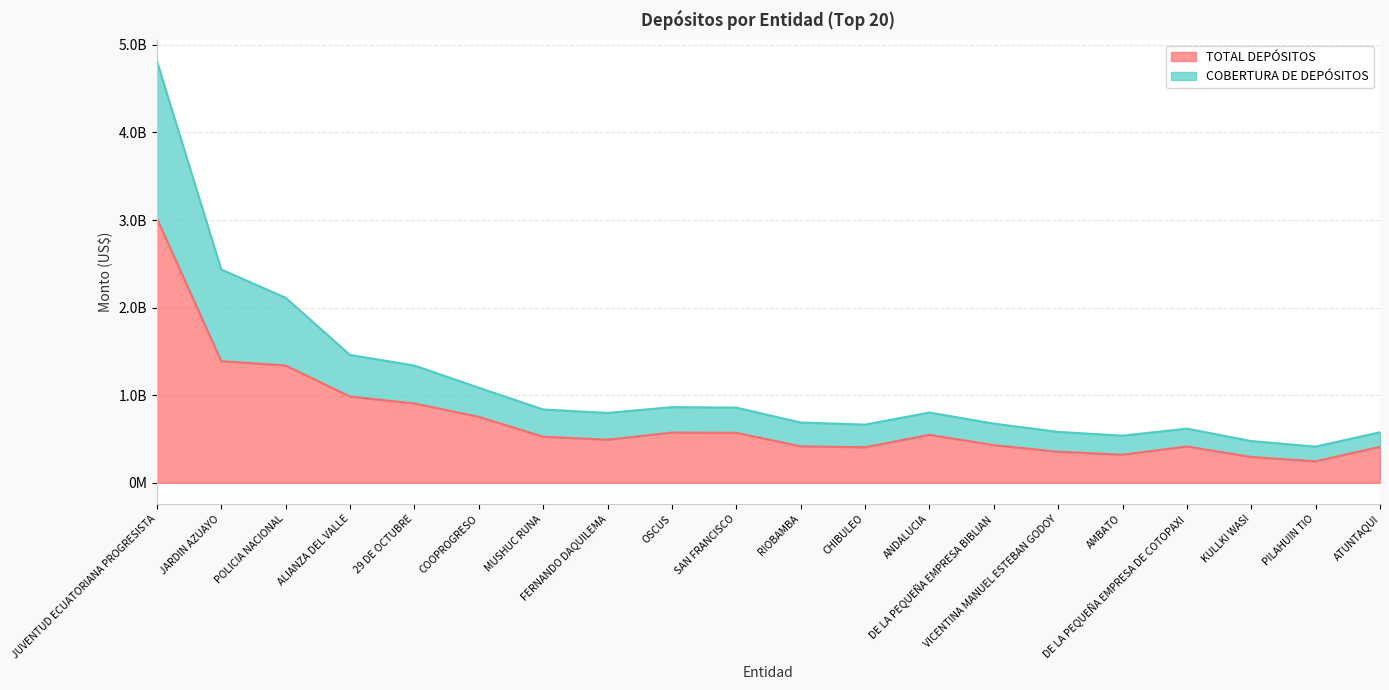

Rank the series by their maximum value, from highest to lowest.

COBERTURA DE DEPÓSITOS, TOTAL DEPÓSITOS